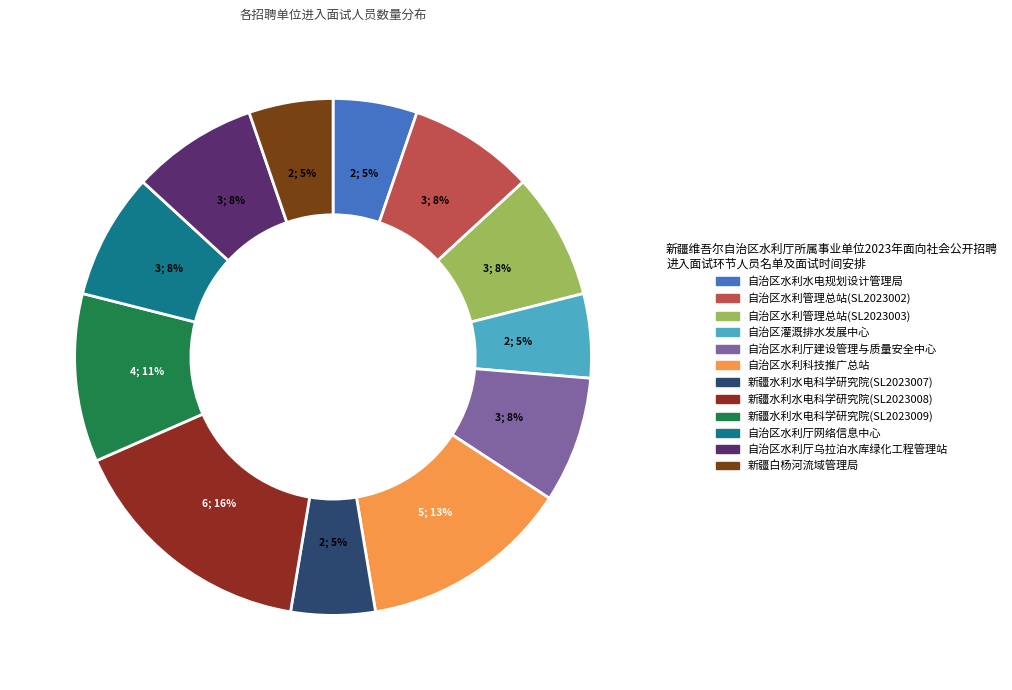

How many segments does this pie chart have?

12